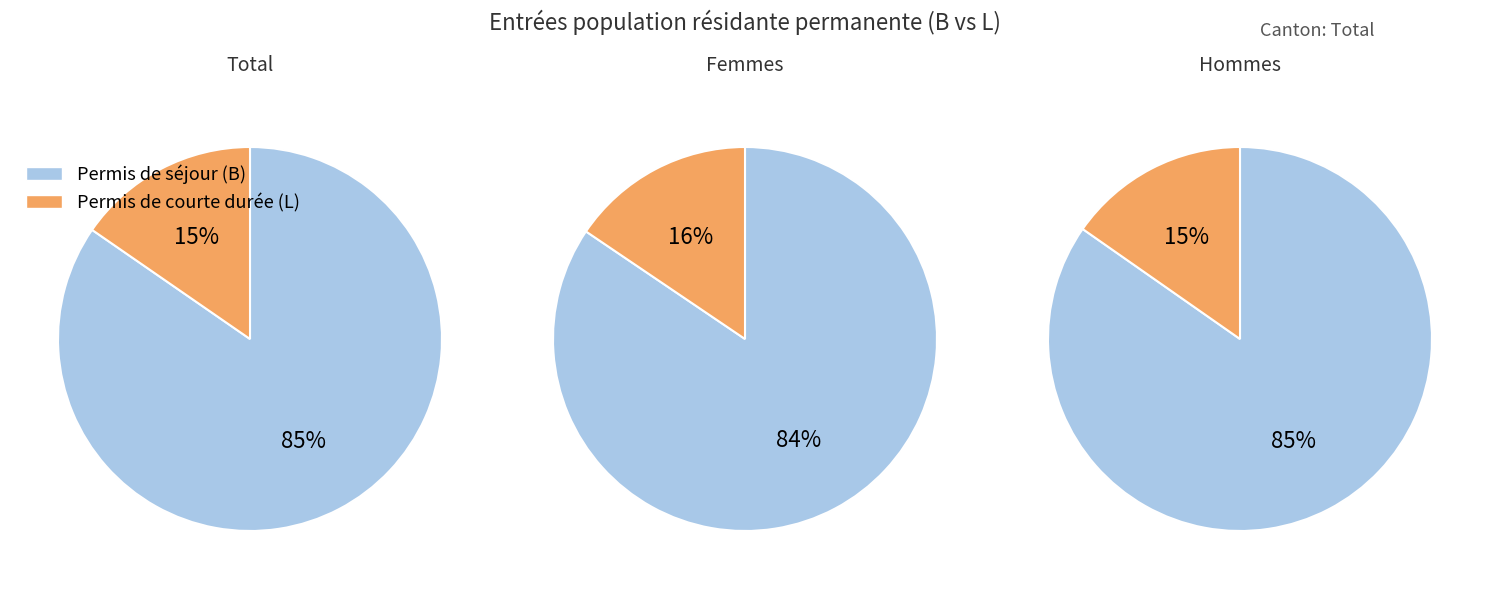

Does Femmes account for over 50% of the chart?

No